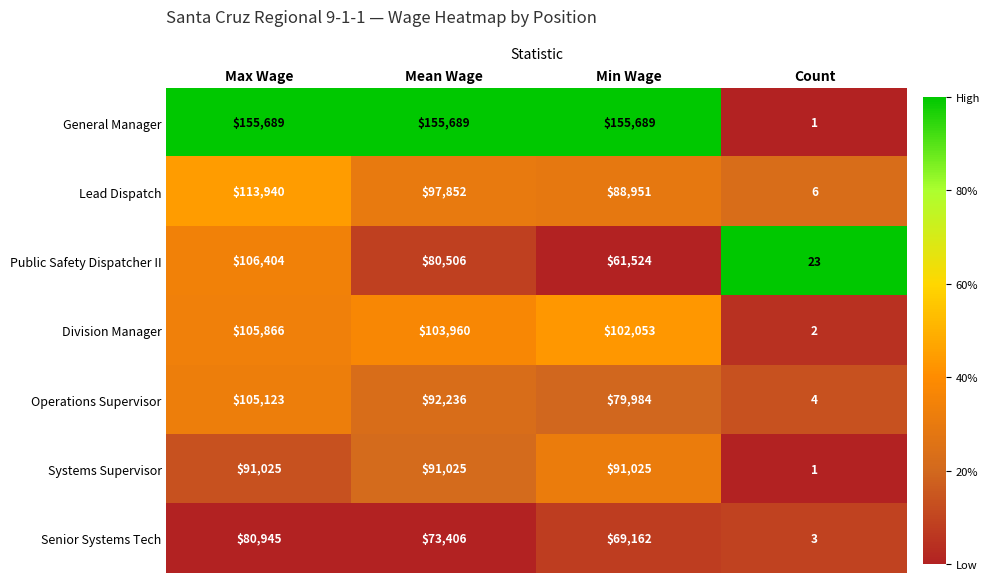

What is the average value of the Systems Supervisor series?

68269